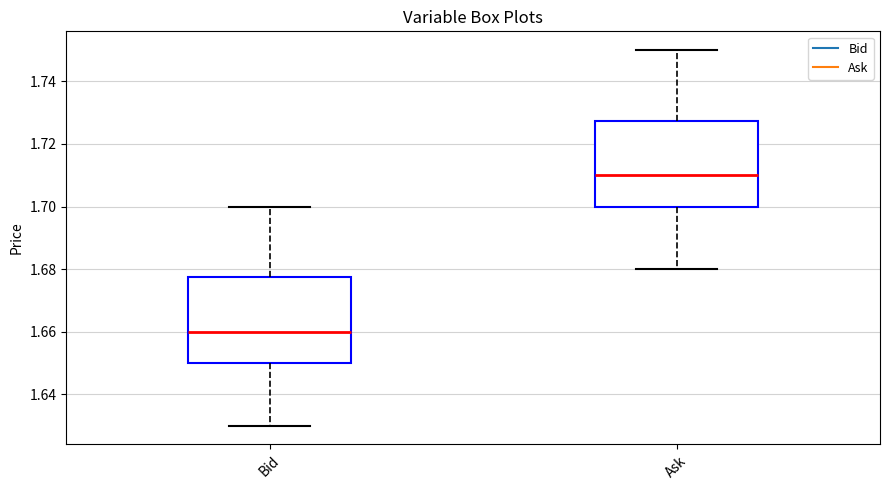

Reading left to right, transcribe this box plot: for each box, give where its median line is, the range the box spans, and where its two whiskers end, as read against the y-axis. The values are not printed on the chart, so give them approximately, as read against the axis.

Bid: median 1.660, box 1.650 to 1.678, whiskers 1.630 to 1.700
Ask: median 1.710, box 1.700 to 1.728, whiskers 1.680 to 1.750